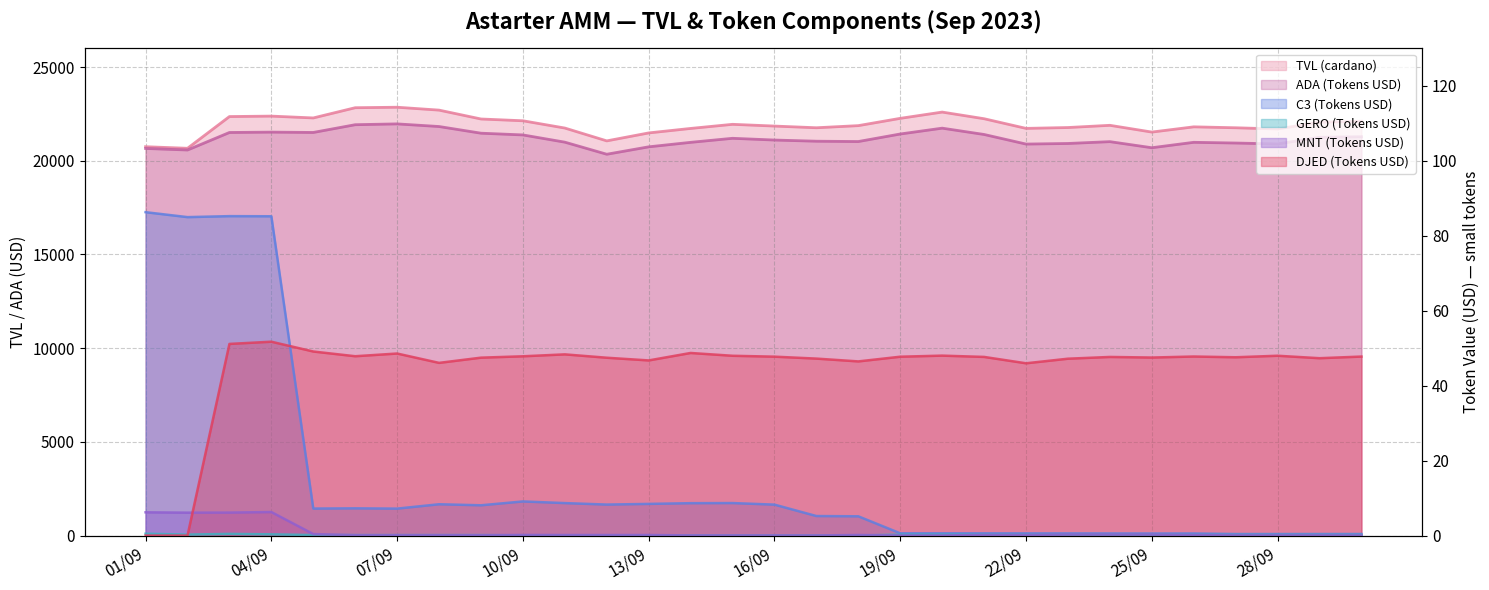

Reading right to left, transcribe all the data shown in this chart.

TVL (cardano): 22105.3	22061.8	21695.4	21760.4	21810.0	21530.9	21891.5	21773.1	21727.9	22242.8	22597.8	22263.5	21874.7	21761.1	21851.4	21944.5	21724.7	21485.4	21060.7	21745.7	22133.8	22228.8	22702.1	22856.4	22830.6	22284.7	22382.8	22358.9	20665.5	20749.8
ADA (Tokens USD): 21281.7	21251.9	20896.9	20946.3	20984.5	20694.9	21019.9	20922.1	20890.6	21402.6	21739.5	21428.1	21025.8	21043.3	21105.6	21198.6	20983.0	20743.0	20347.7	20992.2	21378.4	21470.9	21826.9	21967.5	21923.9	21510.2	21528.4	21508.8	20574.1	20656.8
C3 (Tokens USD): 0.4	0.4	0.4	0.4	0.6	0.5	0.6	0.6	0.6	0.6	0.6	0.6	5.1	5.2	8.3	8.7	8.6	8.4	8.3	8.7	9.1	8.1	8.4	7.2	7.3	7.2	85.2	85.2	85.0	86.3
GERO (Tokens USD): 0.2	0.2	0.2	0.2	0.2	0.2	0.2	0.2	0.2	0.2	0.2	0.2	0.0	0.0	0.0	0.0	0.0	0.0	0.1	0.1	0.1	0.1	0.1	0.1	0.1	0.1	0.3	0.4	0.3	0.5
MNT (Tokens USD): 0.0	0.0	0.0	0.0	0.1	0.3	0.3	0.3	0.2	0.2	0.0	0.0	0.2	0.0	0.0	0.0	0.0	0.2	0.2	0.2	0.2	0.1	0.1	0.1	0.1	0.4	6.3	6.1	6.1	6.2
DJED (Tokens USD): 47.8	47.3	48.0	47.6	47.8	47.5	47.7	47.2	46.0	47.7	48.0	47.7	46.5	47.2	47.7	48.0	48.7	46.7	47.4	48.3	47.8	47.5	46.1	48.6	47.8	49.1	51.7	51.1	0.0	0.0